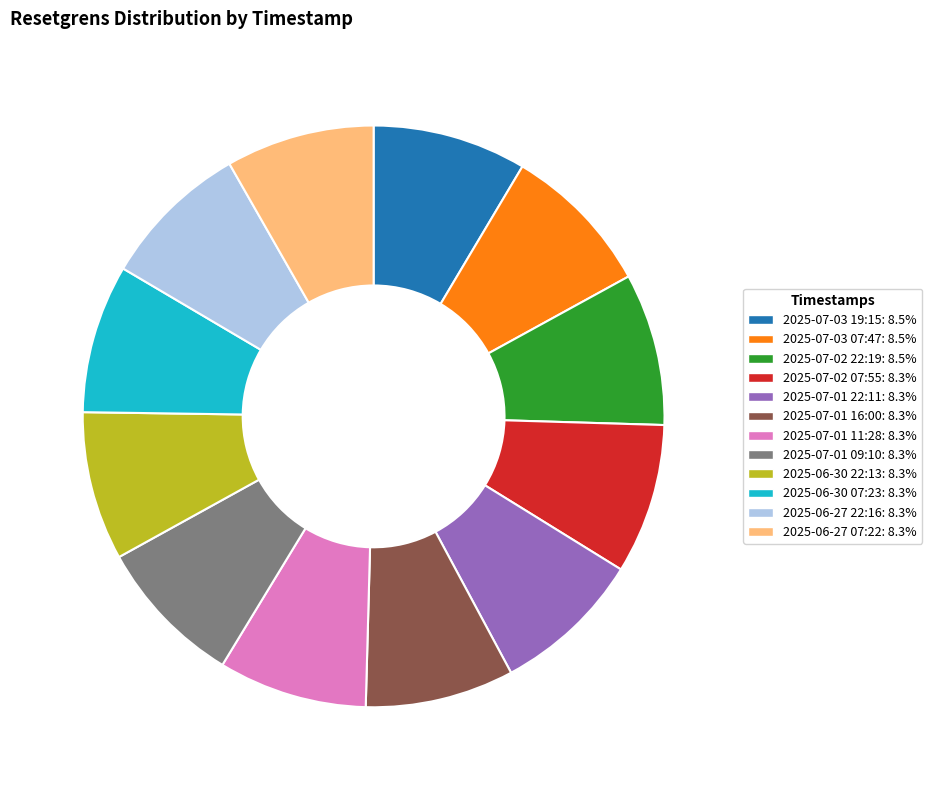

Do 2025-07-01 09:10: 8.3% and 2025-07-01 22:11: 8.3% together represent more than half of the pie?

No